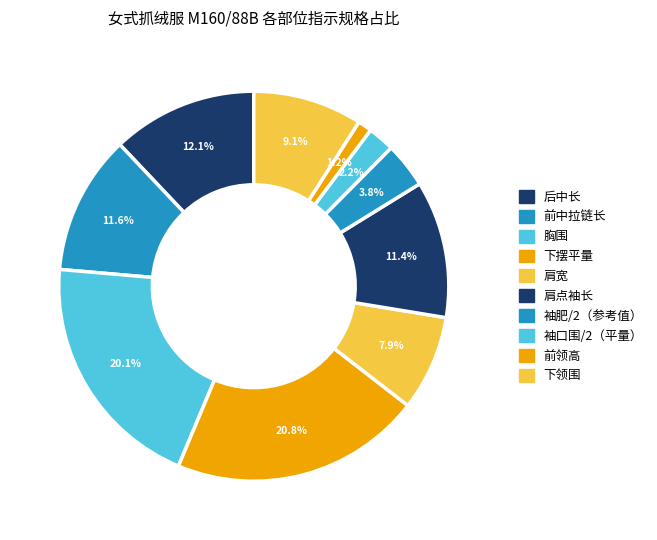

Count the number of slices in the pie.

10